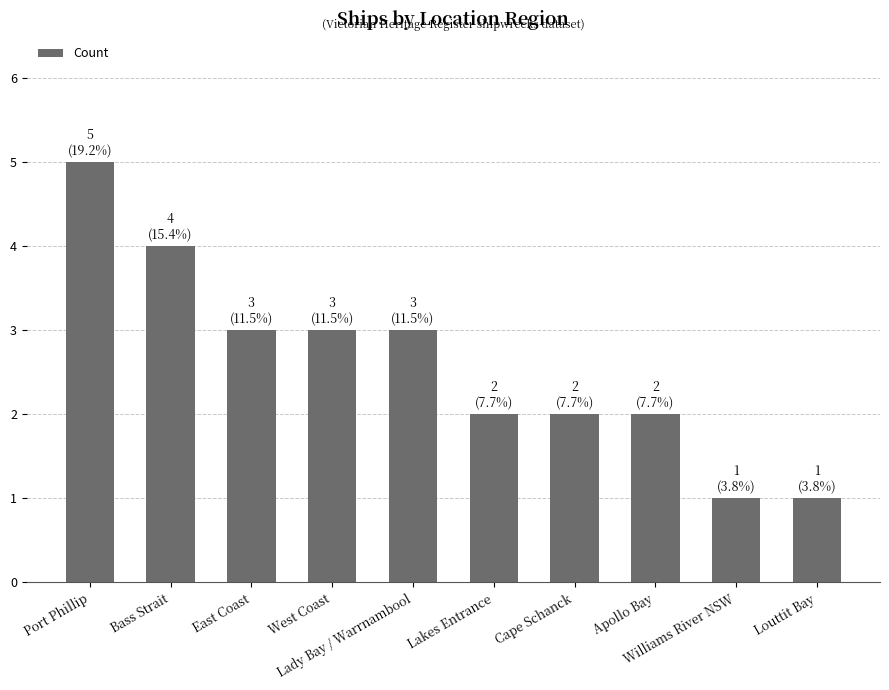

What is the maximum value shown in the chart?

5